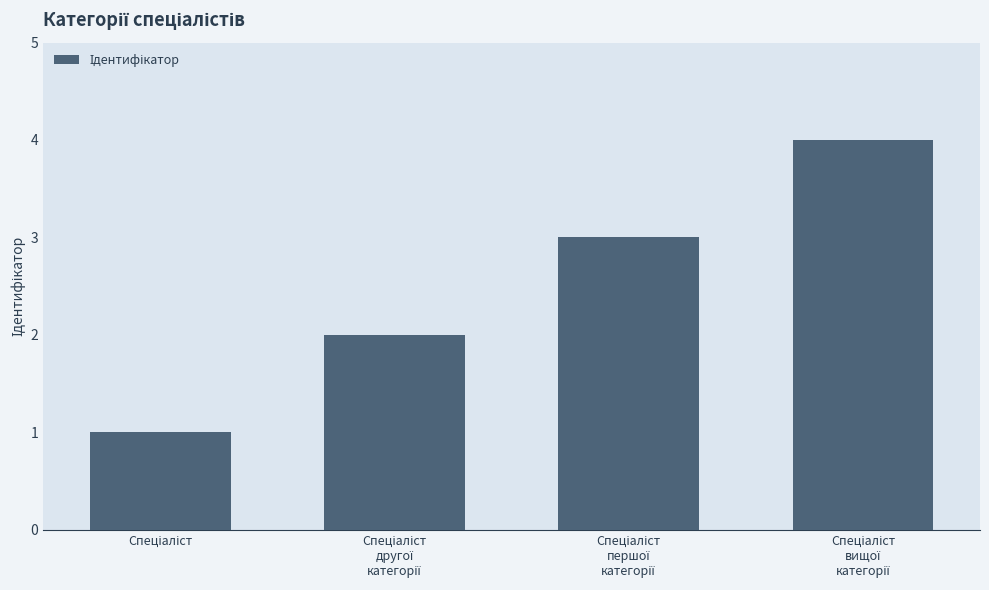

What is the sum of all values?

10